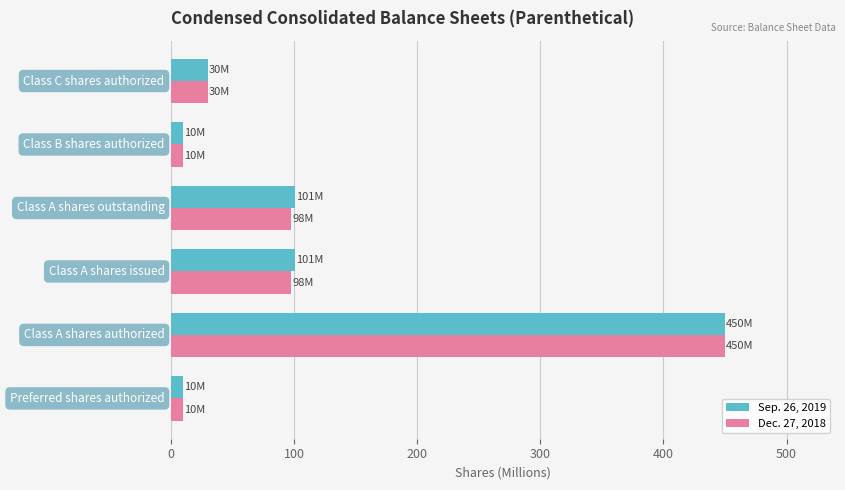

What is the sum of all Sep. 26, 2019 values?

702.1